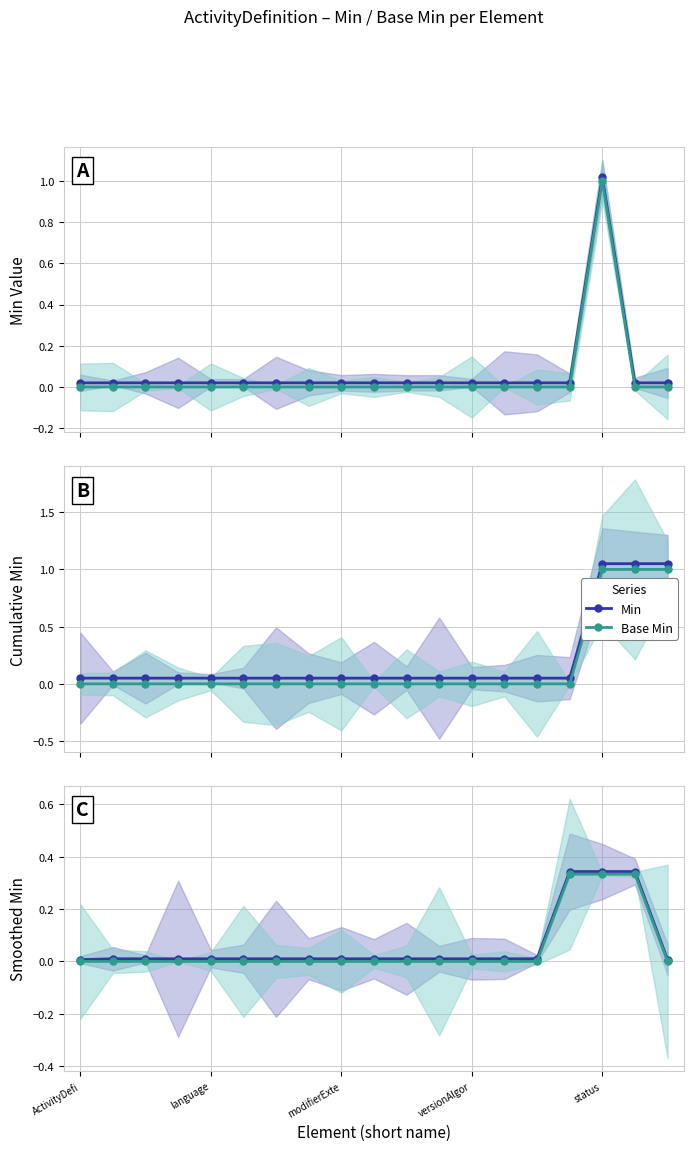

True or false: Base Min and Min cross at least once.

False